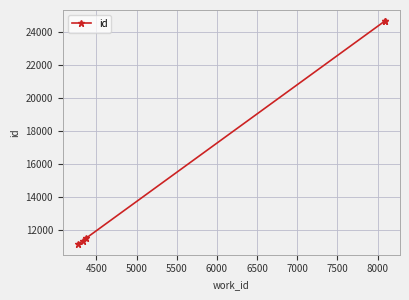

Which has a higher value, 4500 or 6000?

6000